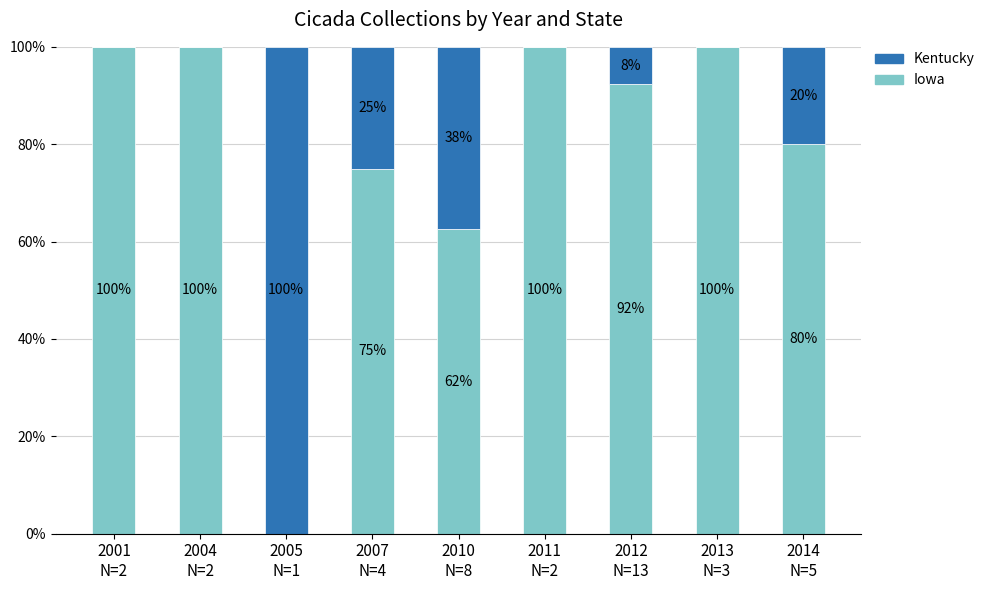

What is the highest value of the Iowa series?

100.0